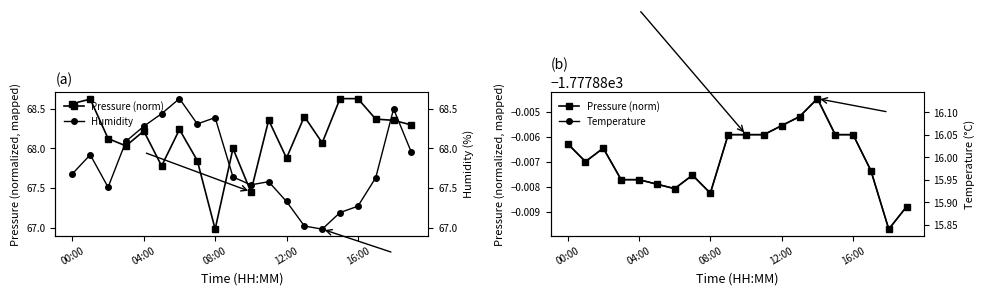

Is the value of Pressure (norm) at 5 greater than the value of Humidity at 08:00?

No